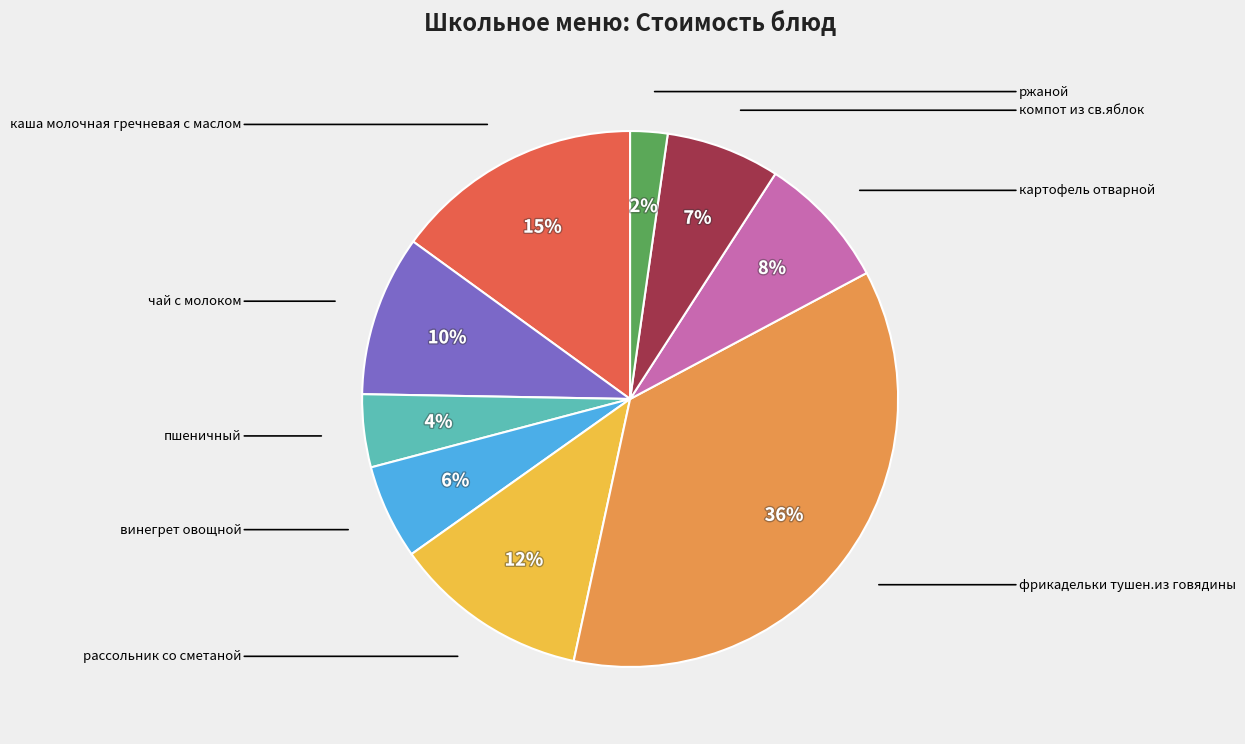

To the nearest percent, what is the difference between the largest and smallest slice percentages?

34%